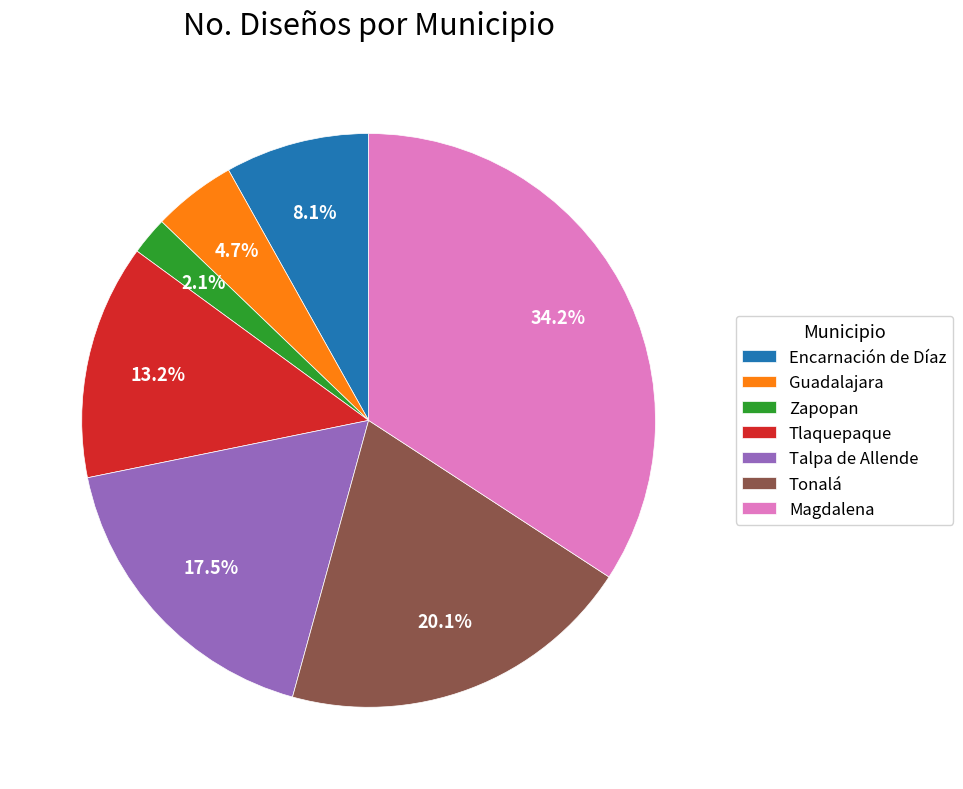

Count the number of slices in the pie.

7